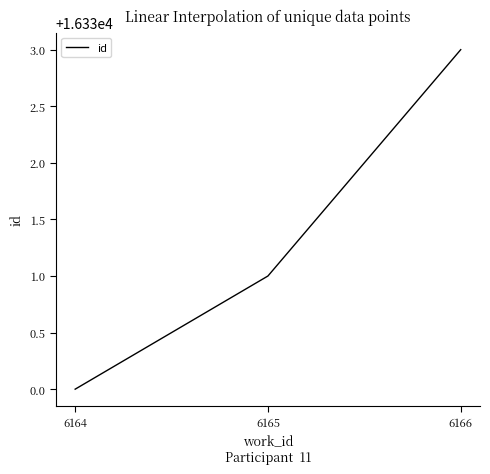

What is the ratio of the value at 6165 to the value at 6166?

1.0